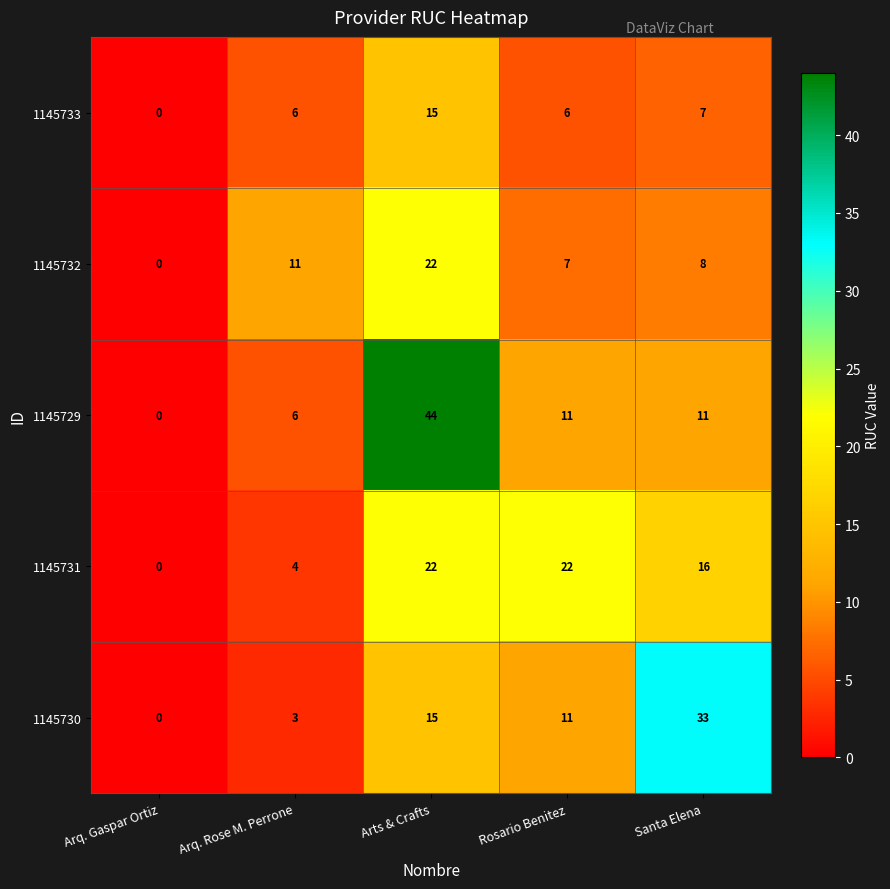

Between Arq. Rose M. Perrone and Arts & Crafts, which series saw the biggest shift?

1145729